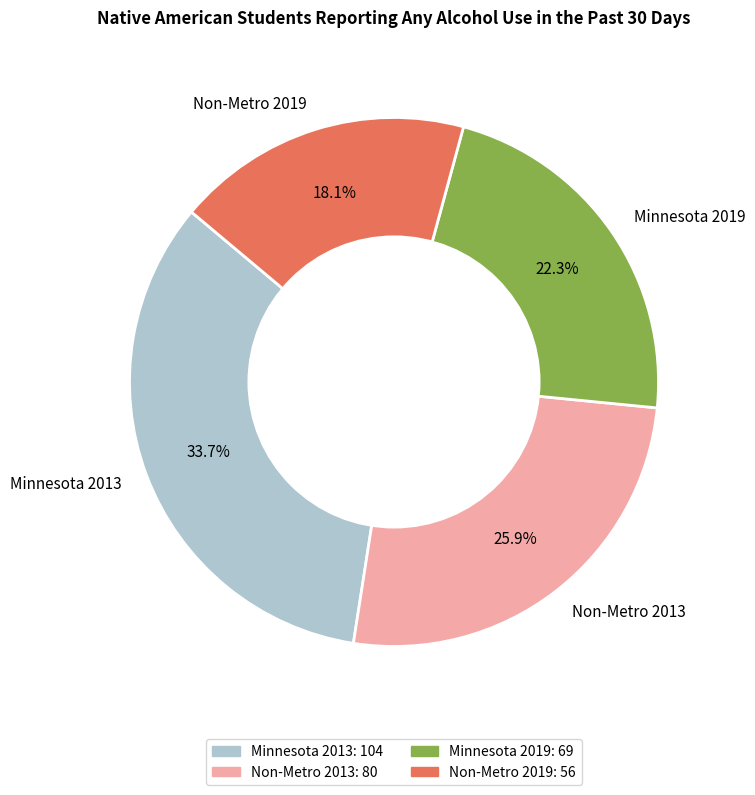

Which category has the biggest portion of the pie?

Minnesota 2013